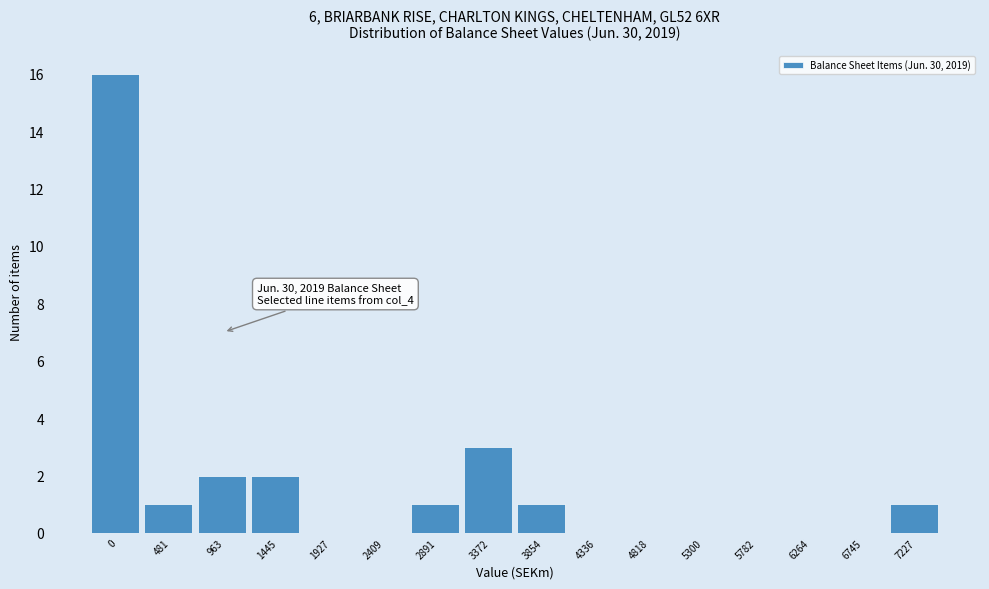

Reading right to left, what are all the values shown in this chart?

7227=1	6745=0	6264=0	5782=0	5300=0	4818=0	4336=0	3854=1	3372=3	2891=1	2409=0	1927=0	1445=2	963=2	481=1	0=16